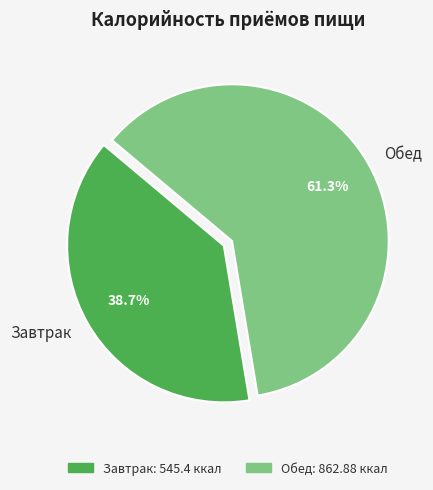

Is it true that Обед is 61% of the pie?

True